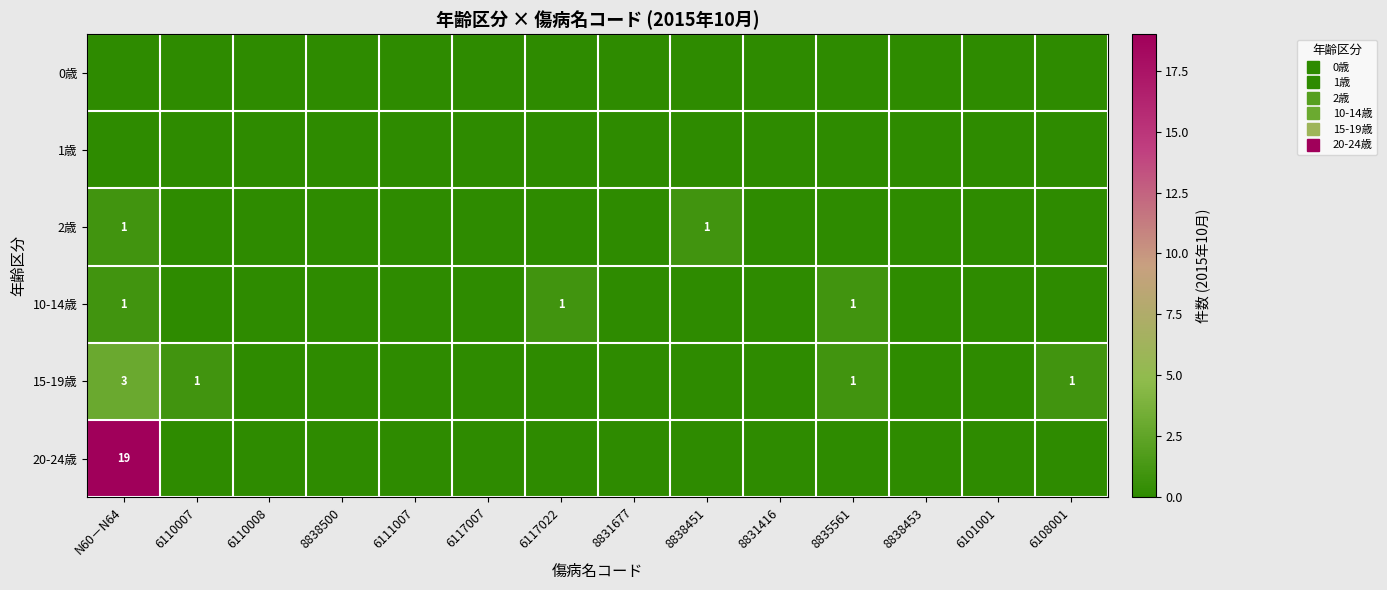

At 6110008, list the series in order from smallest to largest.

0歳, 1歳, 2歳, 10-14歳, 15-19歳, 20-24歳